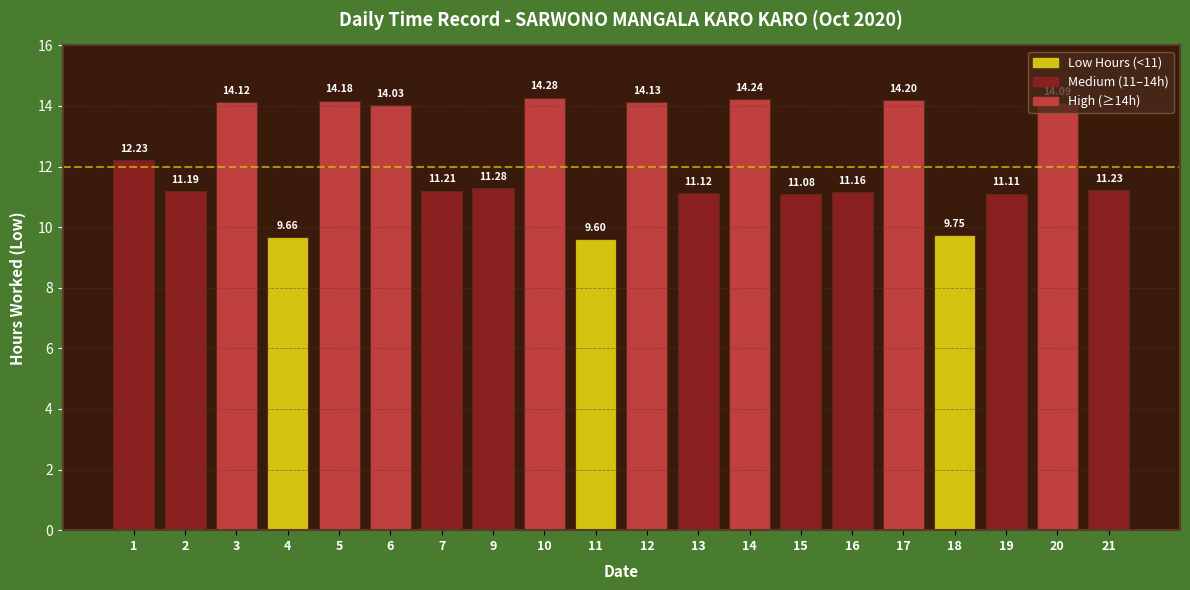

What is the sum of all values?

243.9